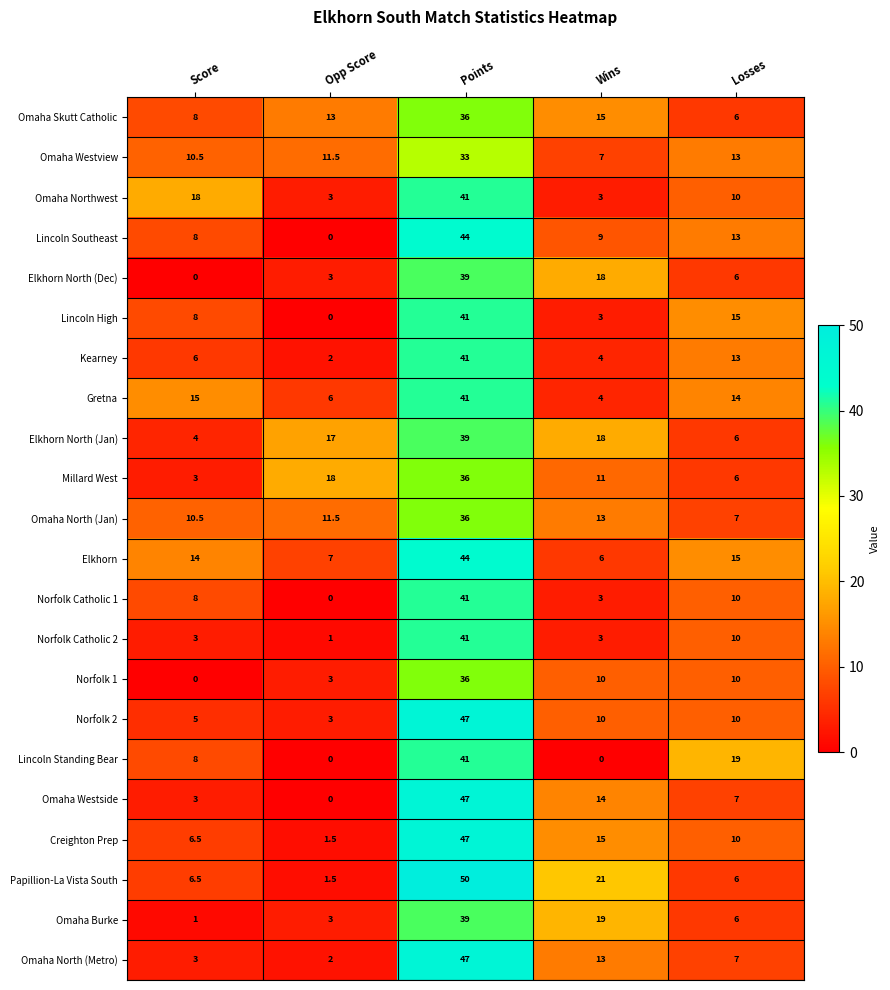

List the labels in order of Omaha Skutt Catholic value, smallest first.

Losses, Score, Opp Score, Wins, Points